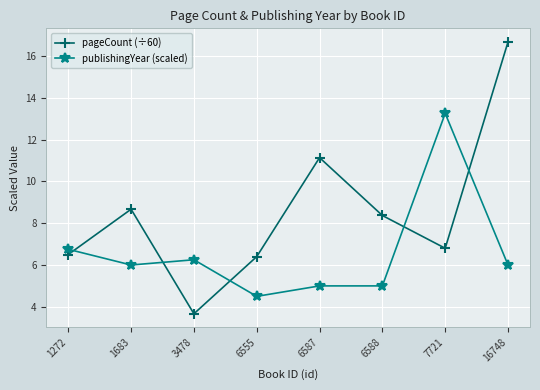

What is the sum of the publishingYear (scaled) values at 1683 and 1272?

12.8